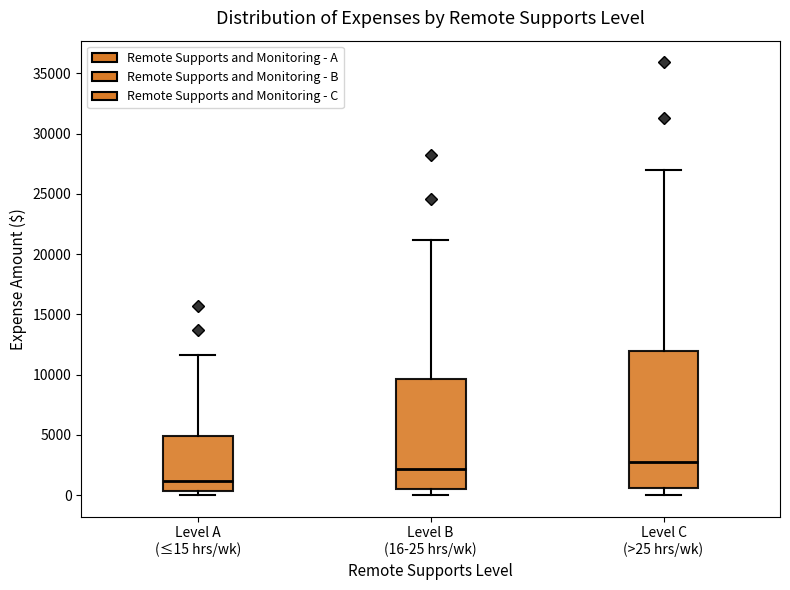

Reading left to right, transcribe this box plot: for each box, give where its median line is, the range the box spans, and where its two whiskers end, as read against the y-axis. The values are not printed on the chart, so give them approximately, as read against the axis.

Level A (≤15 hrs/wk): median 1000, box 500 to 5000, whiskers 0 to 11500
Level B (16-25 hrs/wk): median 2000, box 500 to 9500, whiskers 0 to 21000
Level C (>25 hrs/wk): median 2500, box 500 to 12000, whiskers 0 to 27000